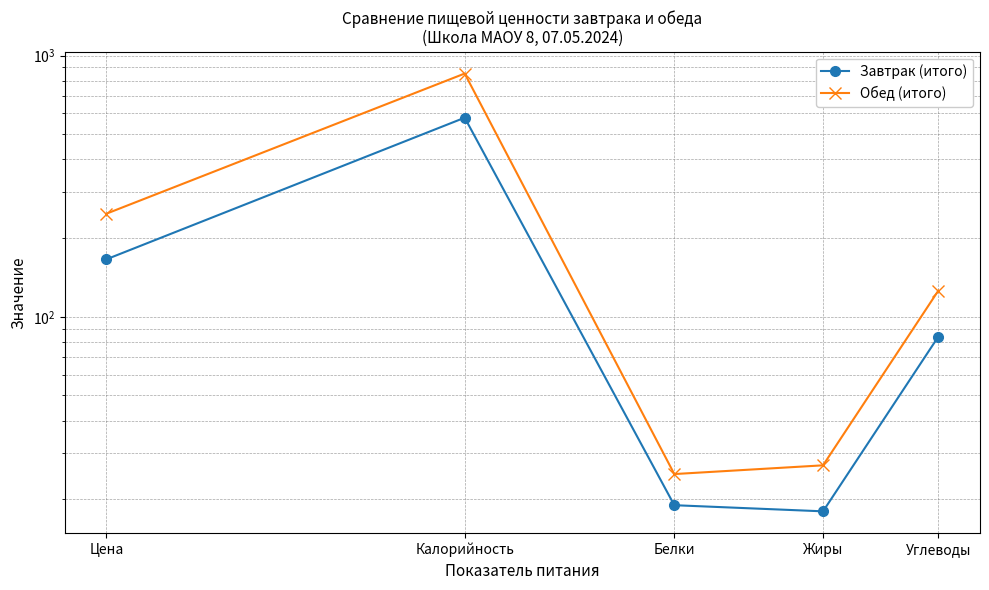

What is the difference between the Обед (итого) values at Жиры and Углеводы?

99.0